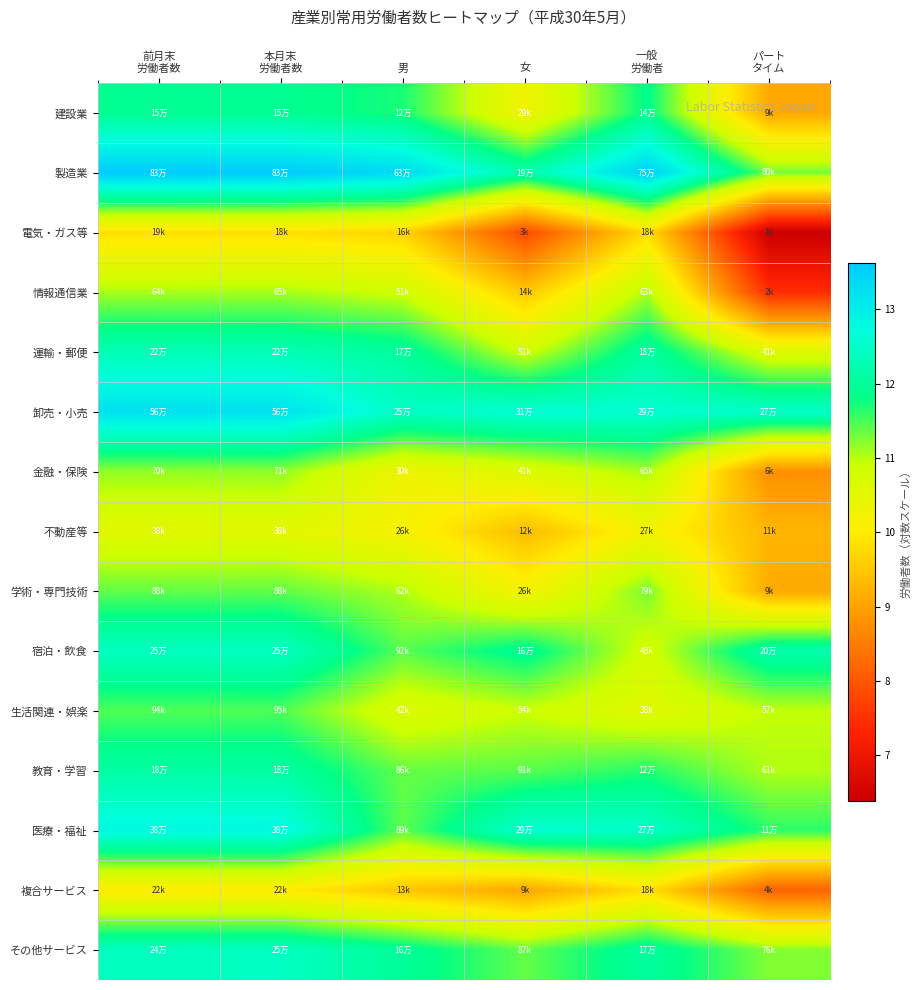

How many distinct data groups are displayed?

15